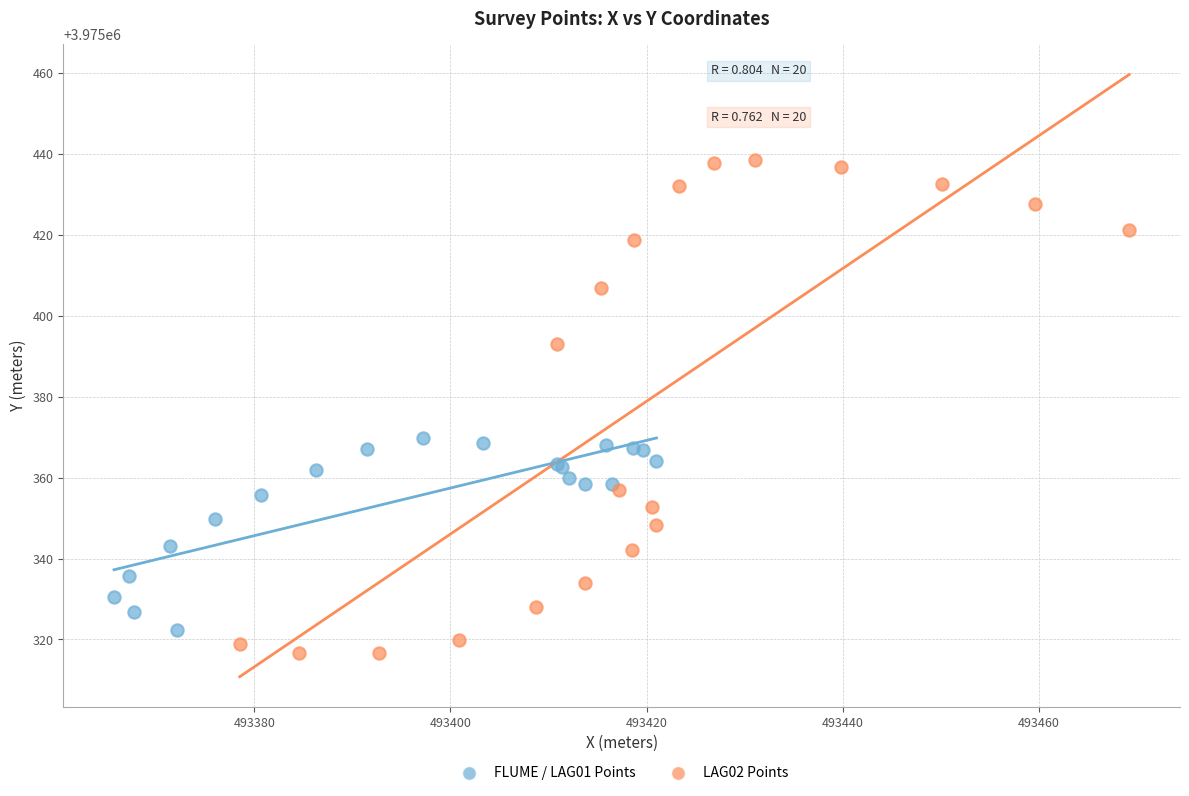

Which series contains the highest Y value?

LAG02 Points